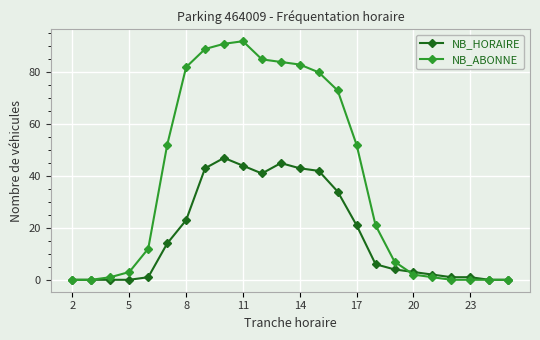

Count the number of categories in the chart.

24